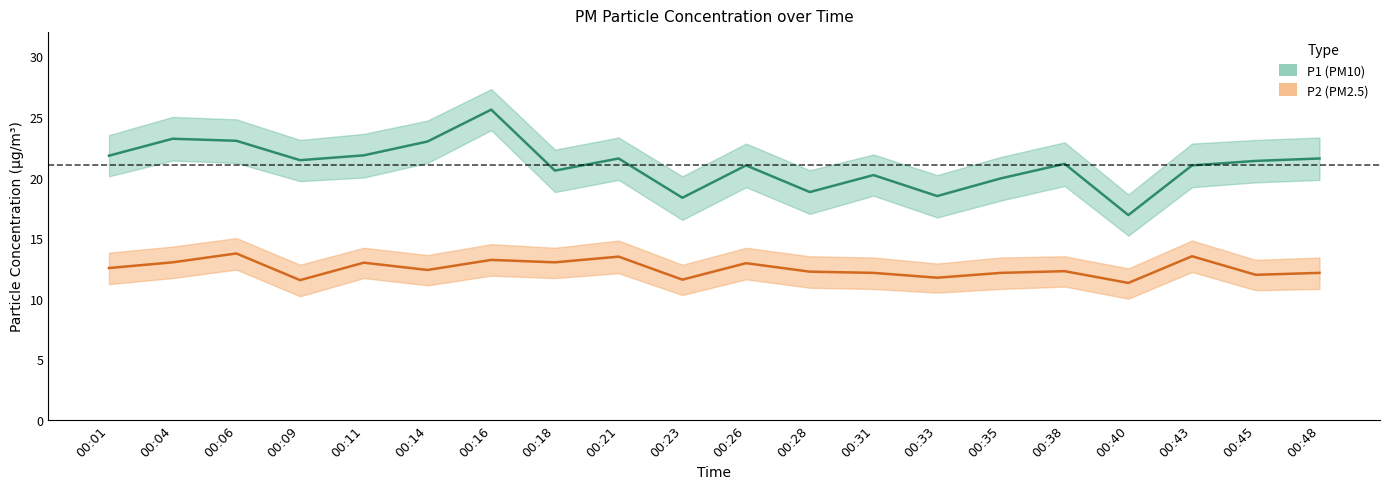

What is the difference between the maximum and minimum values in the P2 series?

2.4